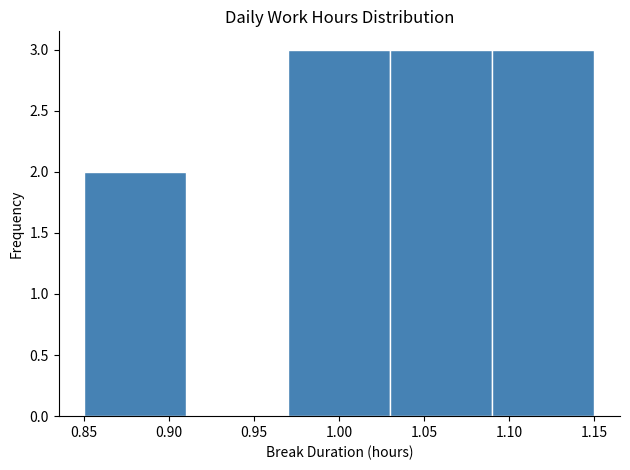

Reading left to right, transcribe this chart: for each bar, give the range it covers on the x-axis and its height. The values are not printed on the chart, so give them approximately, as read against the axis.

0.85 to 0.91: 2
0.91 to 0.97: 0
0.97 to 1.03: 3
1.03 to 1.09: 3
1.09 to 1.15: 3